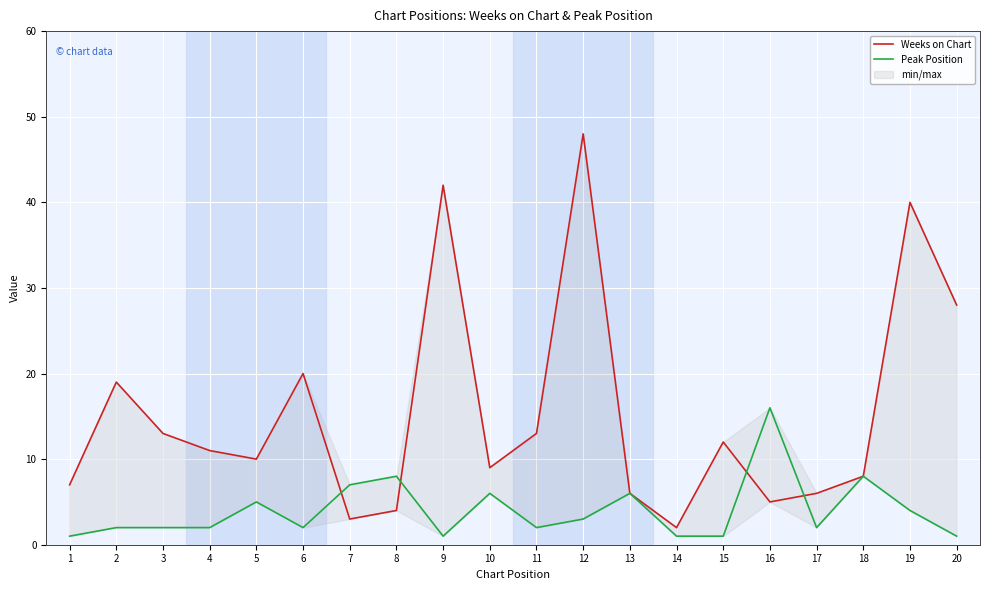

At how many categories does at least one series exceed 17?

6